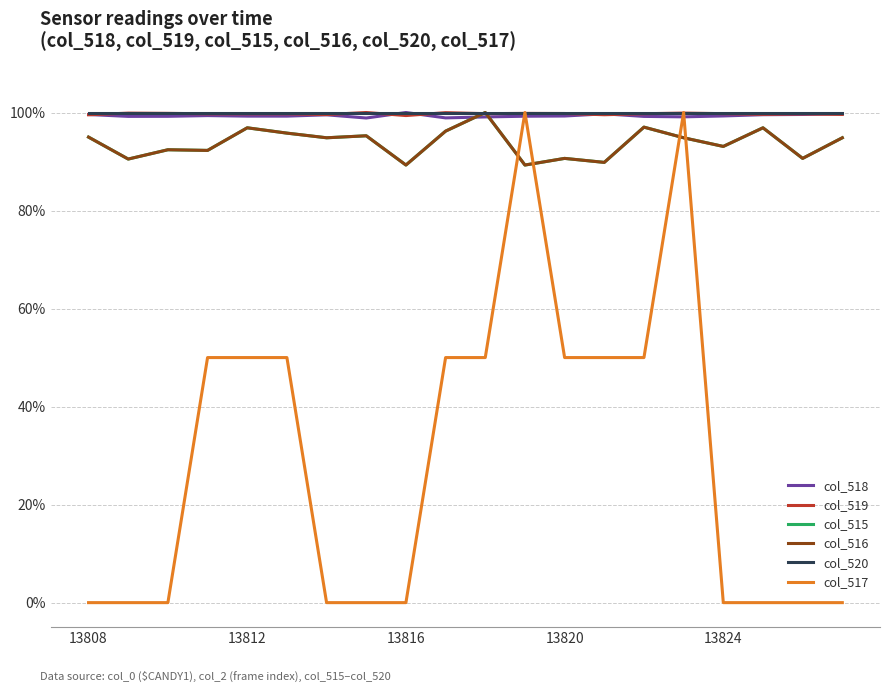

Does the chart display data point markers on the line(s)?

No